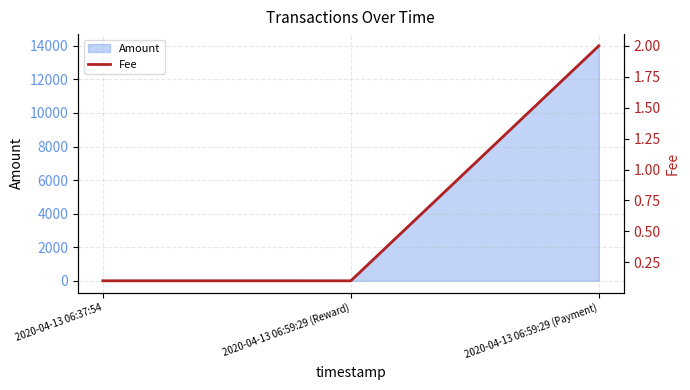

What position from the right is 2020-04-13 06:59:29 (Payment)?

1